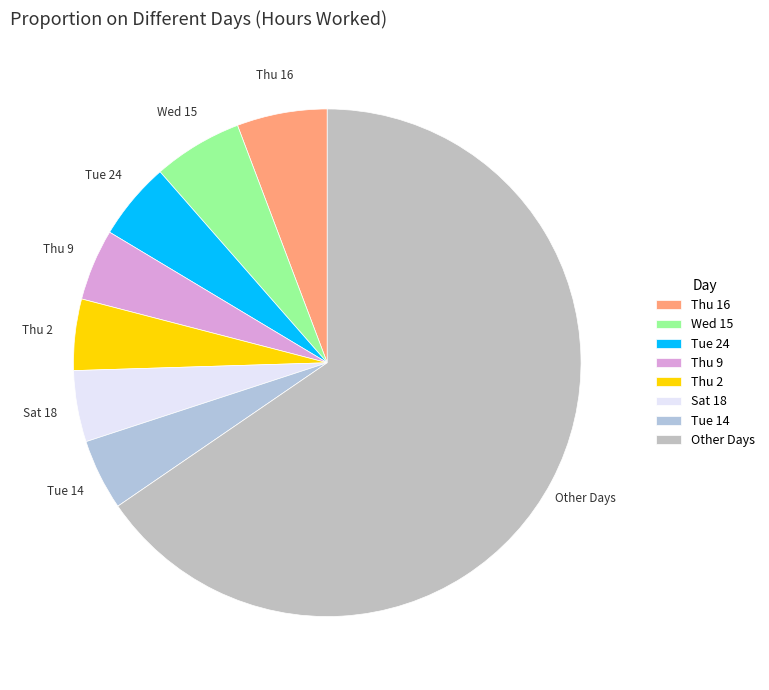

Is the sum of Sat 18 and Thu 9 greater than half?

No